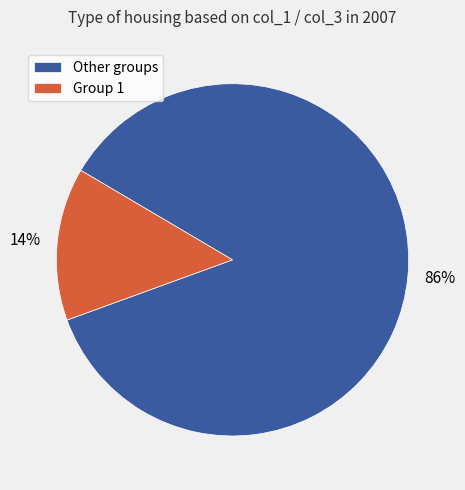

Which has a higher value, Other groups or Group 1?

Other groups